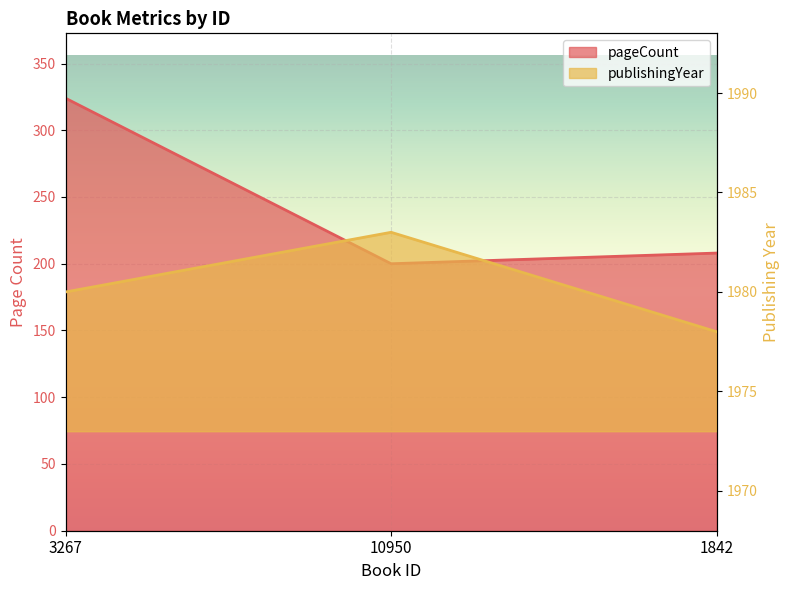

Which has a higher value, 10950 or 3267?

3267